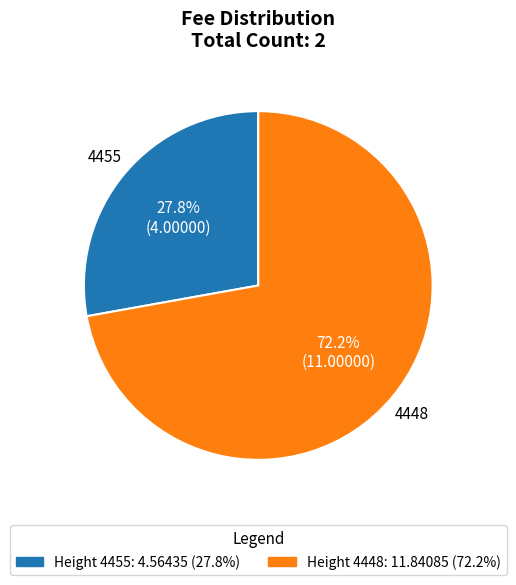

To the nearest percent, what is the average slice percentage?

50%